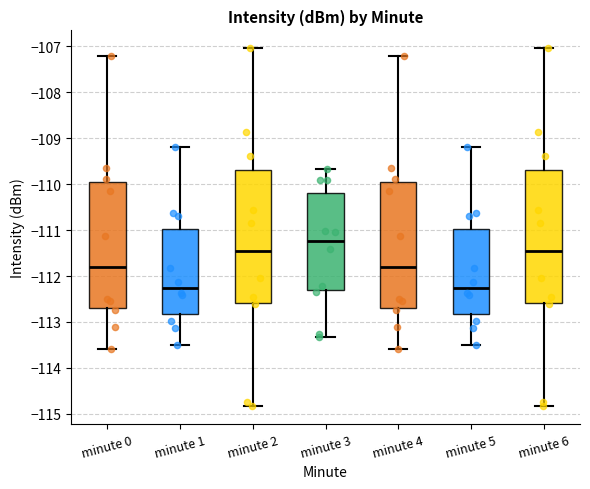

Reading left to right, read every box against the y-axis: the position of its median line, the range the box covers, and the ends of its whiskers. The values are not printed on the chart, so give them approximately, as read against the axis.

minute 0: median -111.8, box -112.7 to -109.9, whiskers -113.6 to -107.2
minute 1: median -112.3, box -112.8 to -111.0, whiskers -113.5 to -109.2
minute 2: median -111.4, box -112.6 to -109.7, whiskers -114.8 to -107.0
minute 3: median -111.2, box -112.3 to -110.2, whiskers -113.3 to -109.7
minute 4: median -111.8, box -112.7 to -109.9, whiskers -113.6 to -107.2
minute 5: median -112.3, box -112.8 to -111.0, whiskers -113.5 to -109.2
minute 6: median -111.4, box -112.6 to -109.7, whiskers -114.8 to -107.0